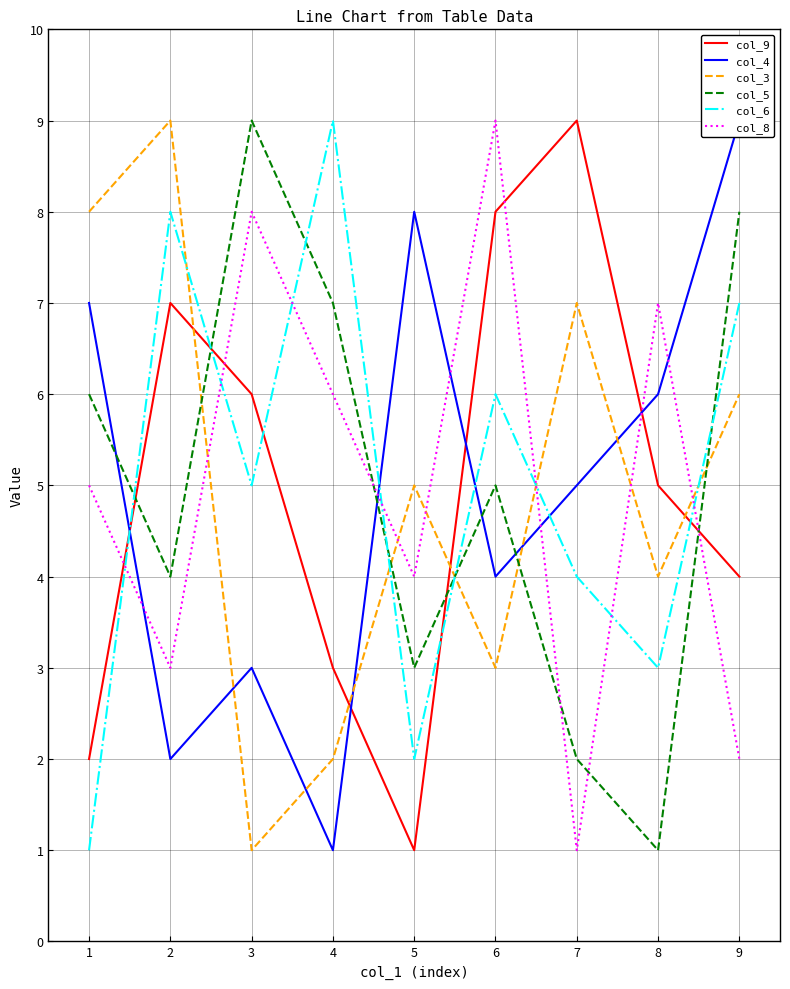

True or false: col_3 has a value of 5 at 1.

False